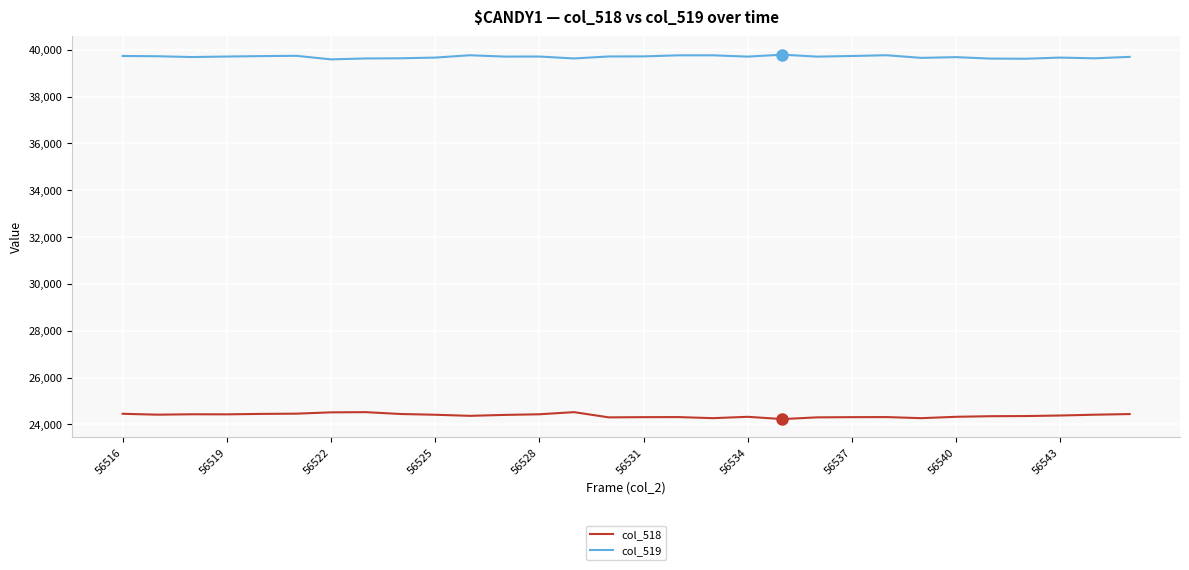

True or false: col_519 and col_518 intersect in this chart.

False